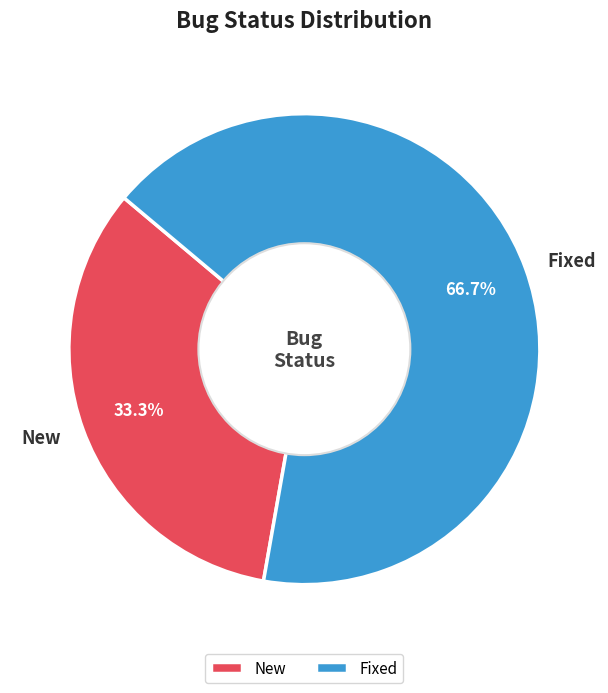

Which has a higher value, New or Fixed?

Fixed